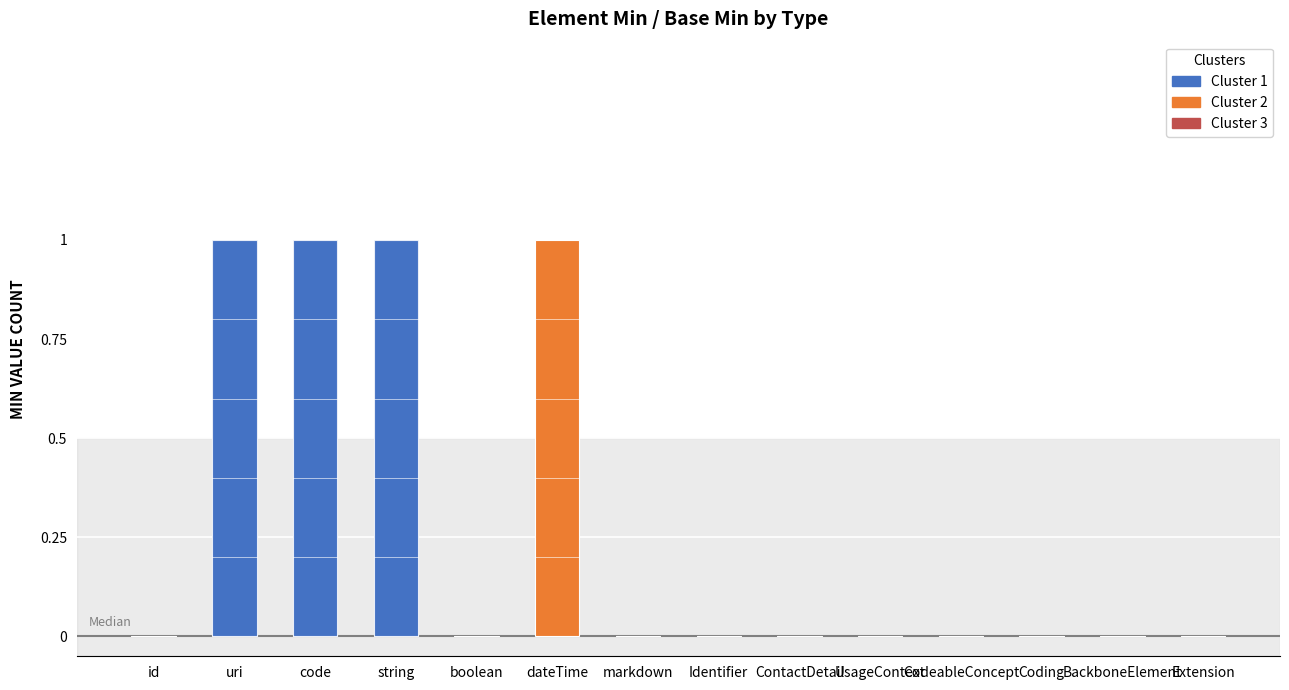

Reading right to left, list all the values displayed in this chart.

Min: 0	0	0	0	0	0	0	0	1	0	1	1	1	0
Base Min: 0	0	0	0	0	0	0	0	0	0	1	1	1	0